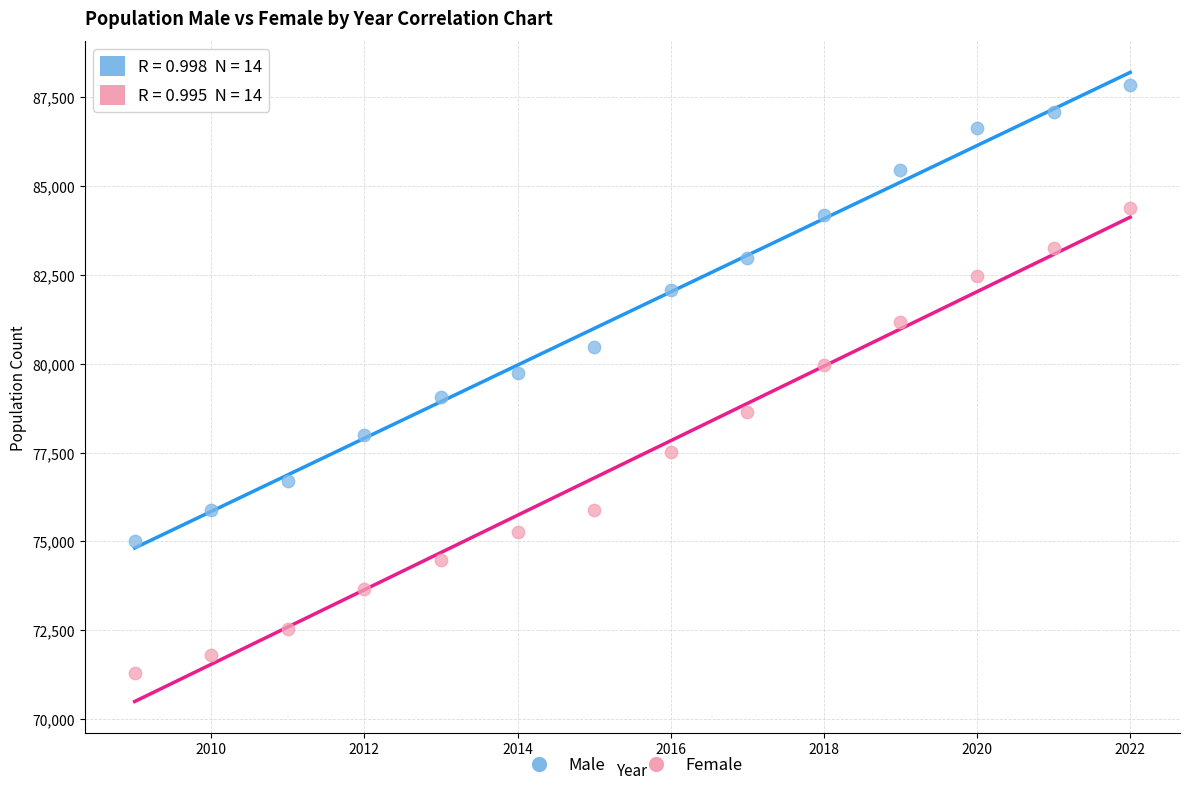

In the Male series, what Y value is closest to 81429?

82077